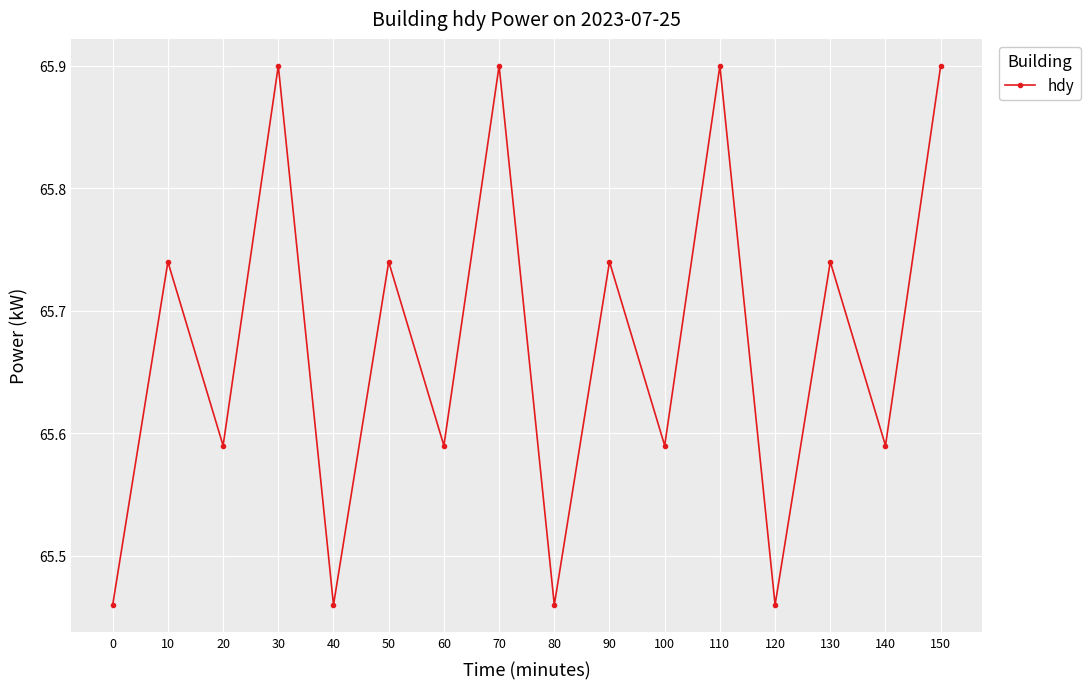

Between 40 and 70, which is larger?

70